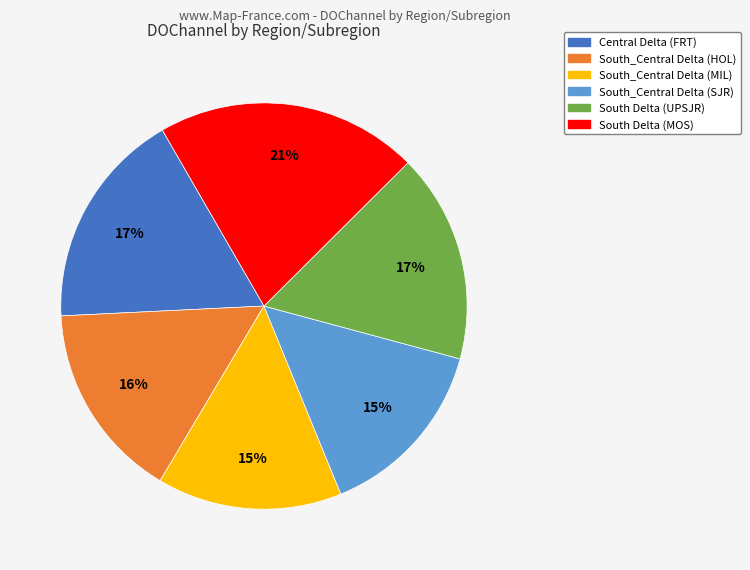

What is the ratio of the value at South_Central Delta (MIL) to the value at South Delta (MOS)?

0.7